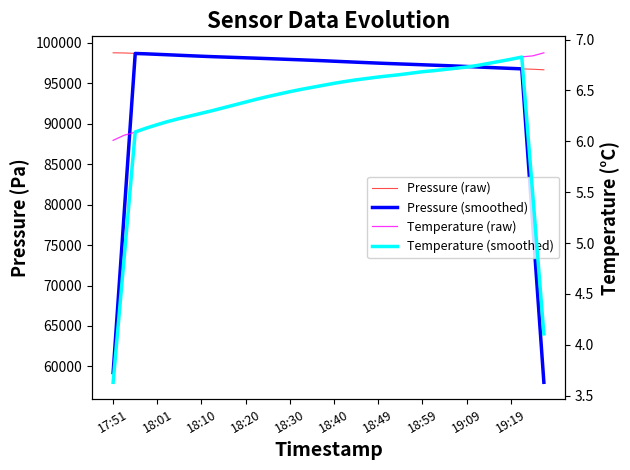

Reading left to right, extract all data points from this chart.

Pressure (raw): 98765.1	98746.3	98691.1	98639.6	98580.4	98521.9	98461.3	98395.4	98337.5	98287.4	98230.9	98192.8	98159.4	98097.6	98048.1	97995.1	97948.8	97898.1	97843.2	97789.5	97730.1	97675.9	97592.3	97543.4	97490.0	97441.2	97387.7	97325.7	97295.5	97239.9	97184.6	97131.2	97078.7	97017.7	96953.8	96896.0	96831.3	96780.6	96734.1	96666.1
Pressure (smoothed): 59240.5	78968.4	98684.5	98635.9	98578.9	98519.7	98459.3	98400.7	98342.5	98288.8	98241.6	98193.6	98145.8	98098.6	98049.8	97997.5	97946.6	97894.9	97841.9	97787.3	97726.2	97666.2	97606.3	97548.5	97490.9	97437.6	97388.0	97338.0	97286.7	97235.4	97186.0	97130.4	97073.2	97015.5	96955.5	96895.9	96839.2	96781.6	77402.4	58036.2
Temperature (raw): 6.0	6.1	6.1	6.1	6.2	6.2	6.2	6.2	6.3	6.3	6.3	6.4	6.4	6.4	6.4	6.5	6.5	6.5	6.5	6.5	6.6	6.6	6.6	6.6	6.6	6.6	6.7	6.7	6.7	6.7	6.7	6.7	6.7	6.7	6.8	6.8	6.8	6.8	6.8	6.9
Temperature (smoothed): 3.6	4.9	6.1	6.1	6.2	6.2	6.2	6.2	6.3	6.3	6.3	6.4	6.4	6.4	6.4	6.5	6.5	6.5	6.5	6.6	6.6	6.6	6.6	6.6	6.6	6.6	6.7	6.7	6.7	6.7	6.7	6.7	6.7	6.7	6.8	6.8	6.8	6.8	5.5	4.1